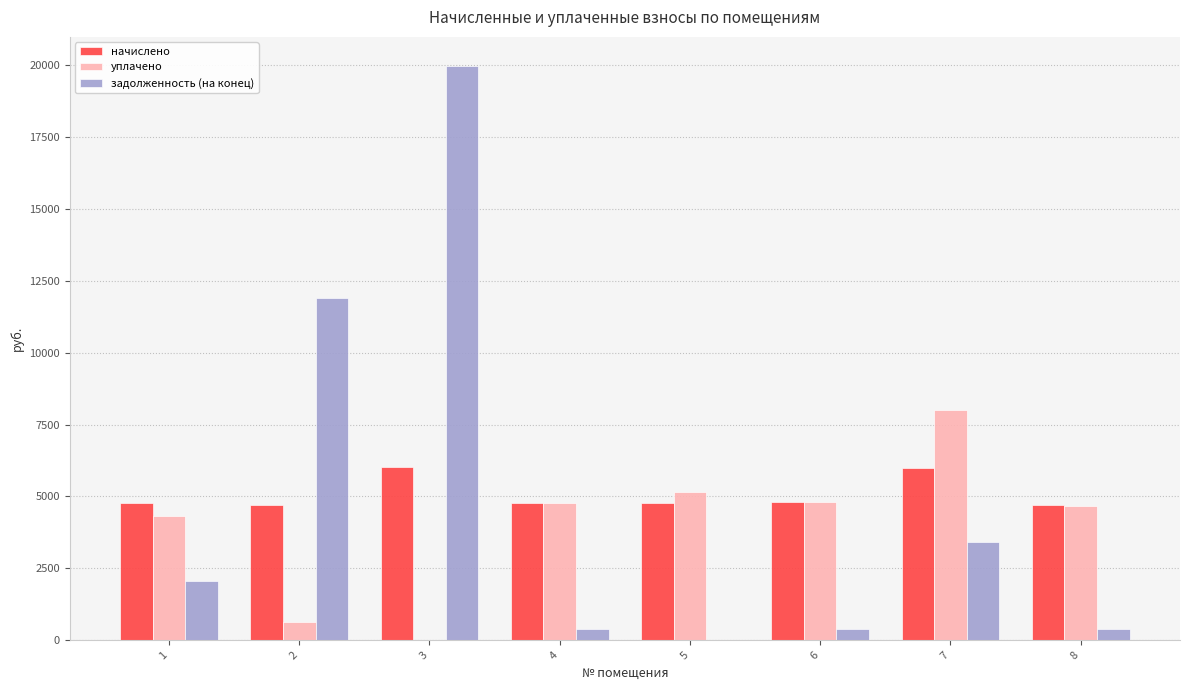

What is the approximate value of начислено at 5?

4760.6